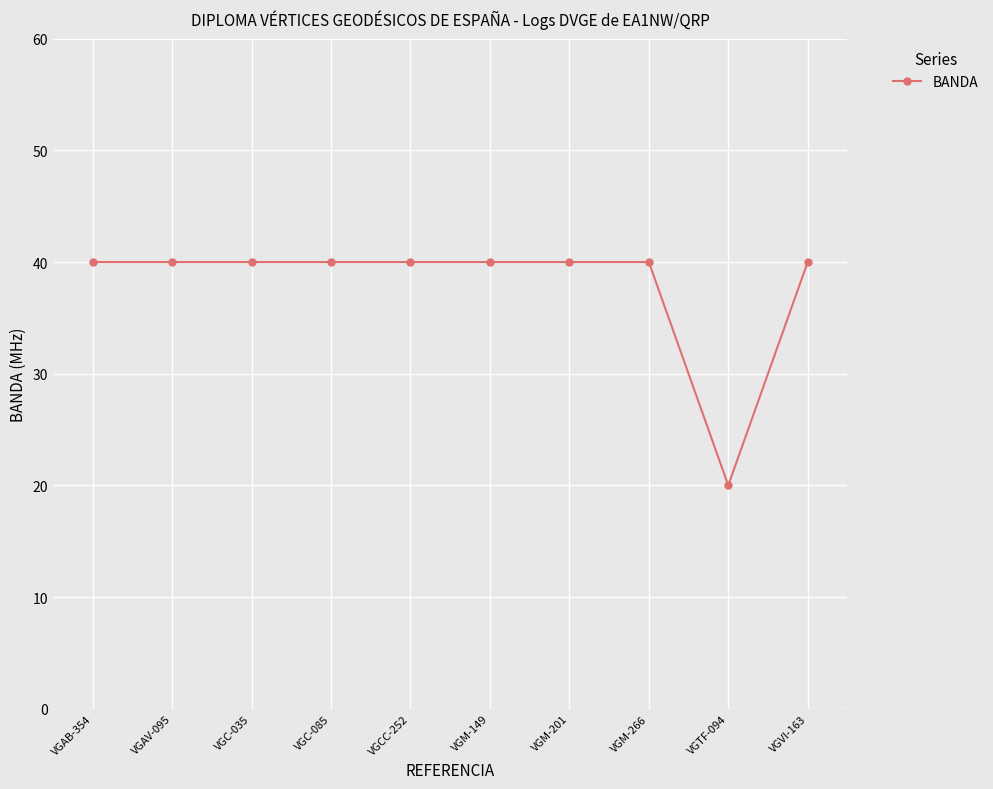

Read the value at VGM-149, to the nearest 10.

40